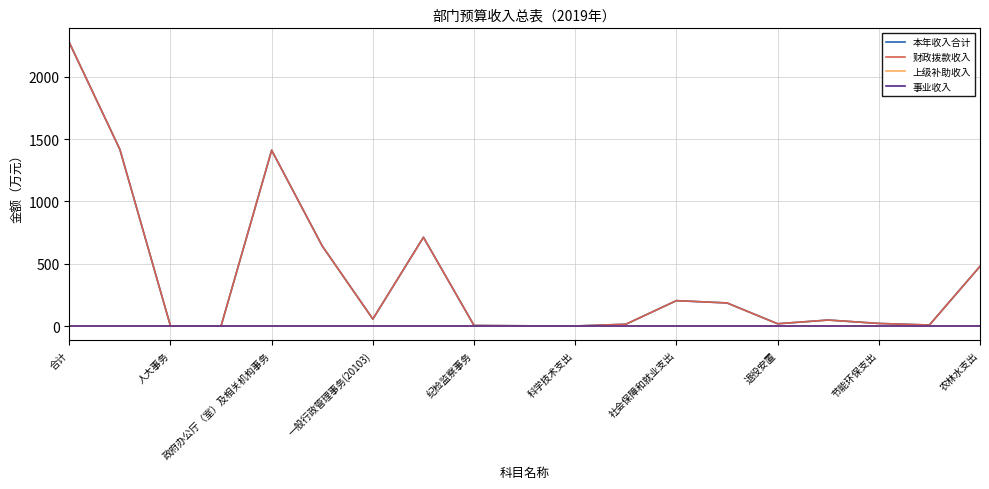

Is this an area chart (filled region under the line)?

No